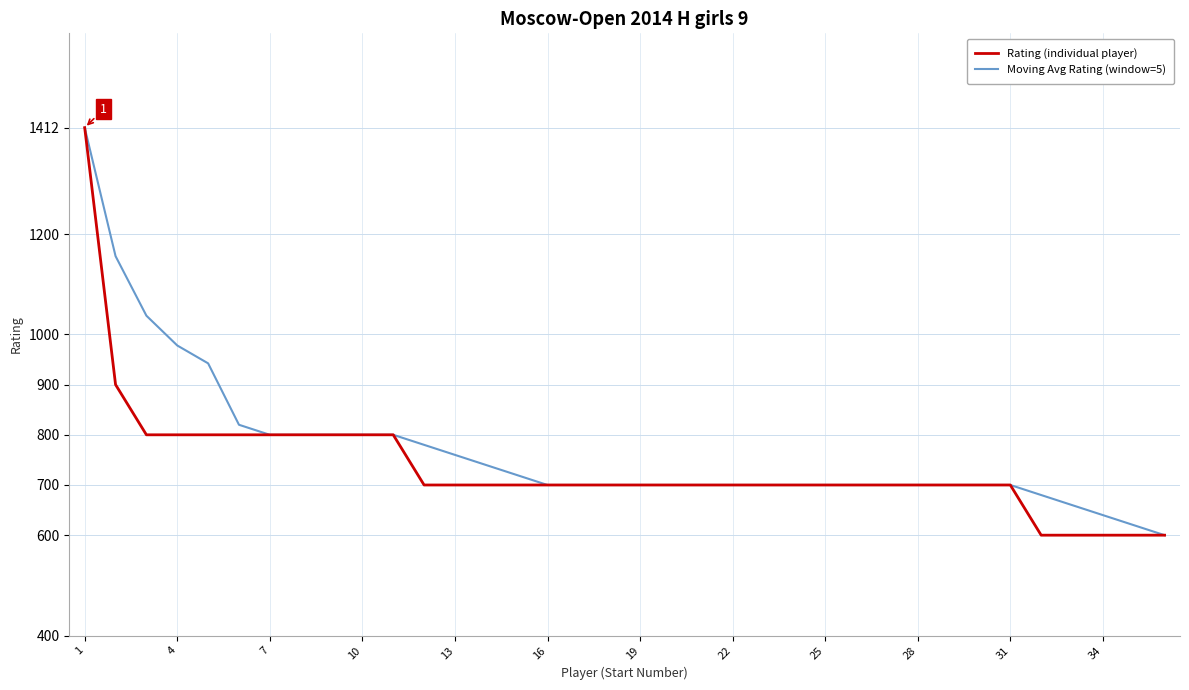

What is the minimum value shown in the chart?

600.0